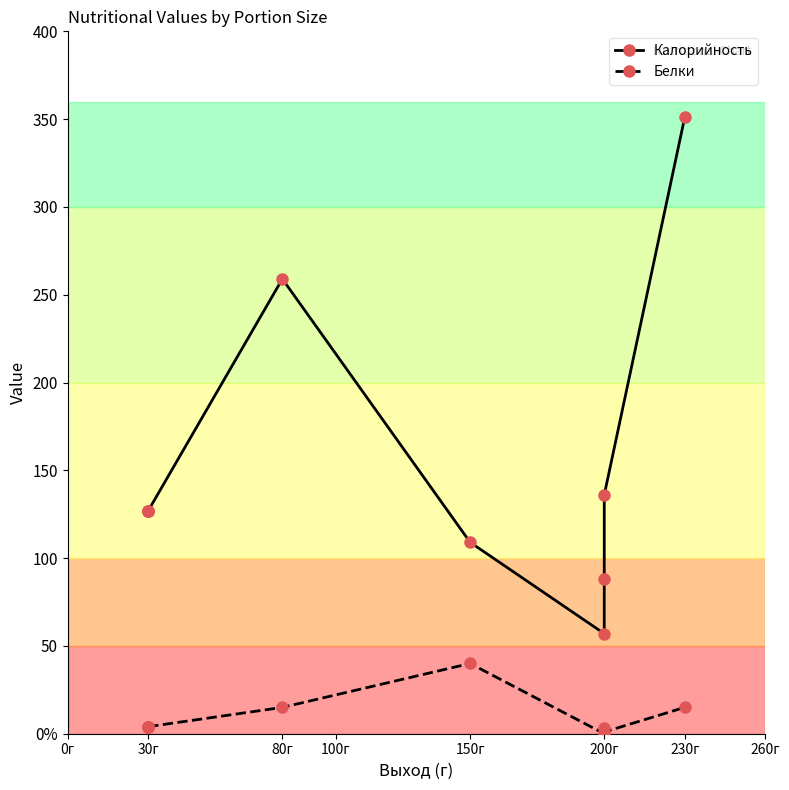

Which series has the largest range (max minus min)?

Калорийность